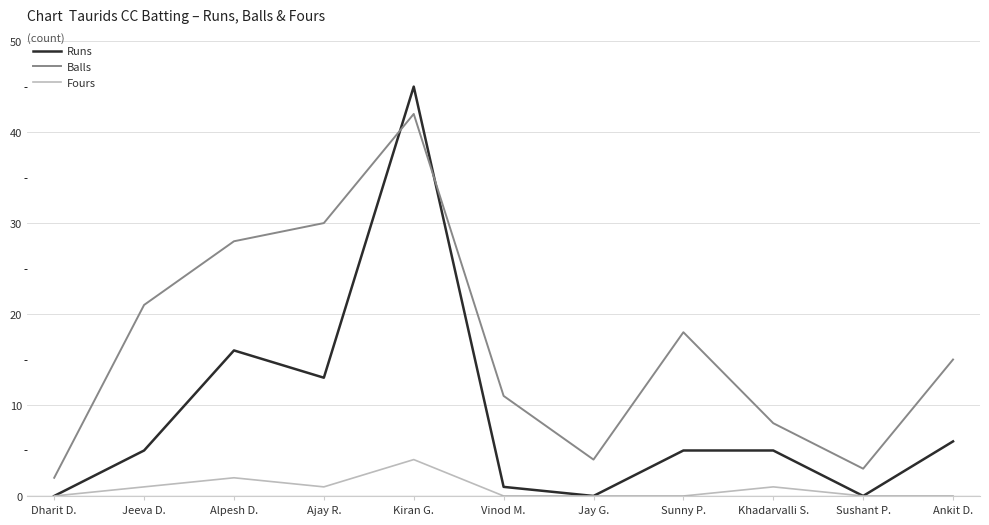

What position from the right is Ajay R.?

8